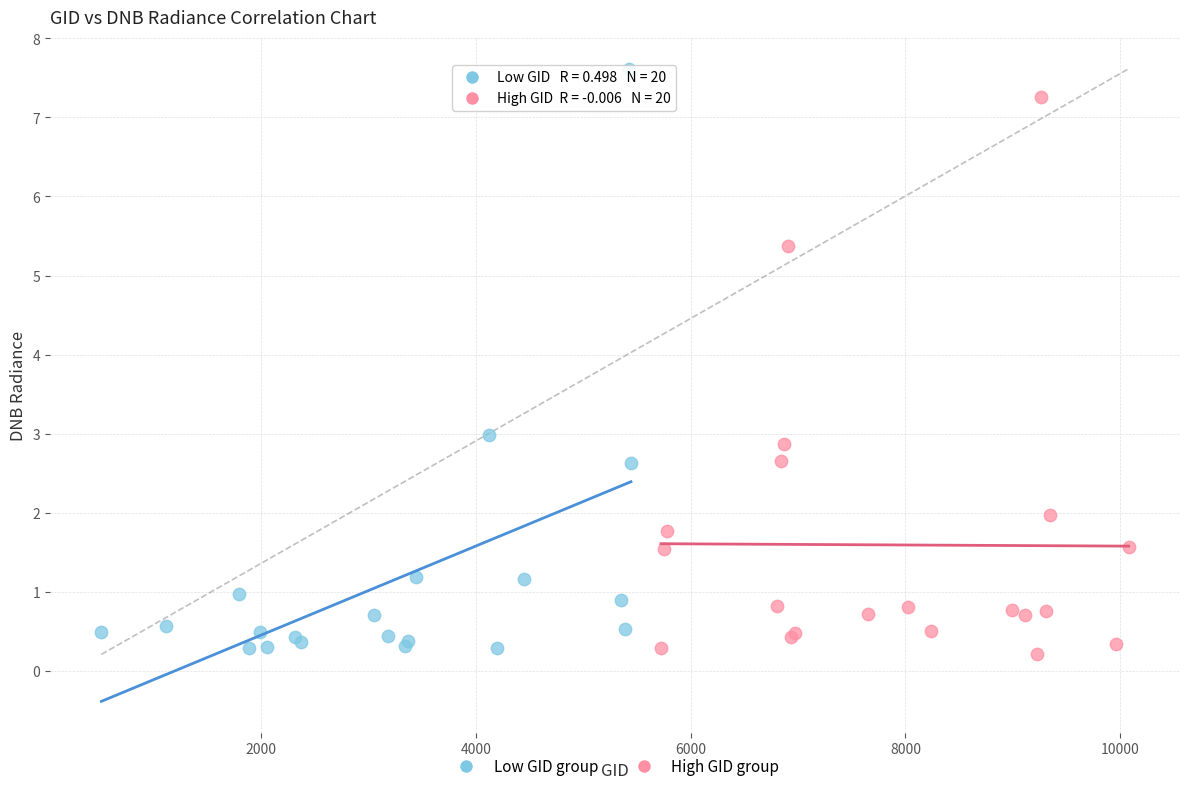

Which series contains the highest Y value?

Low GID group